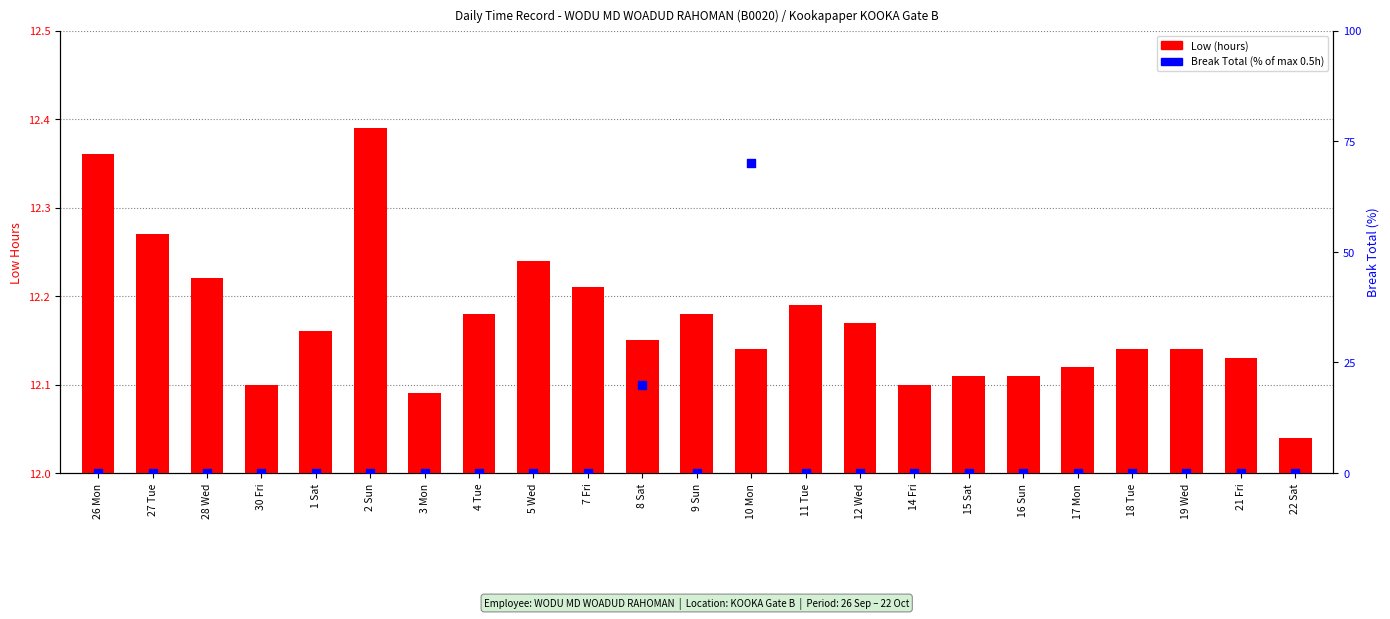

What is the total value across all series at 30 Fri?

12.1